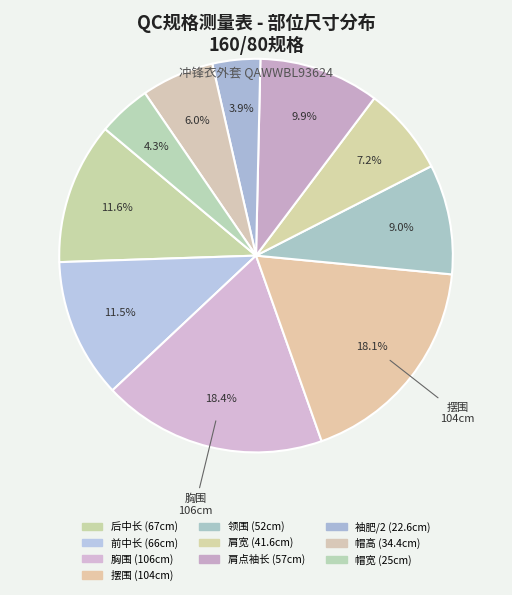

Is there a majority slice in this chart?

No